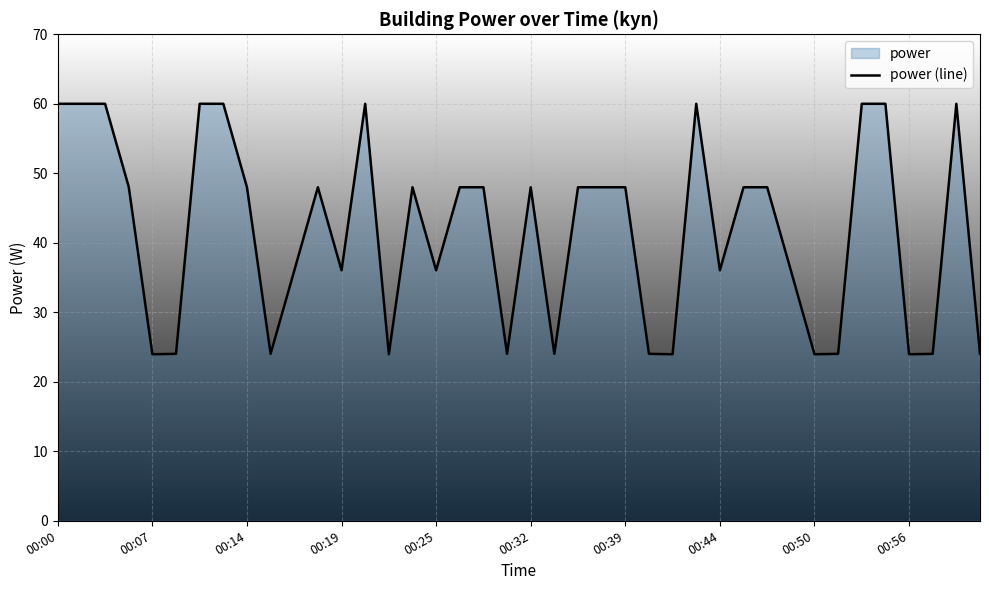

What is the difference between the maximum and minimum values?

36.0